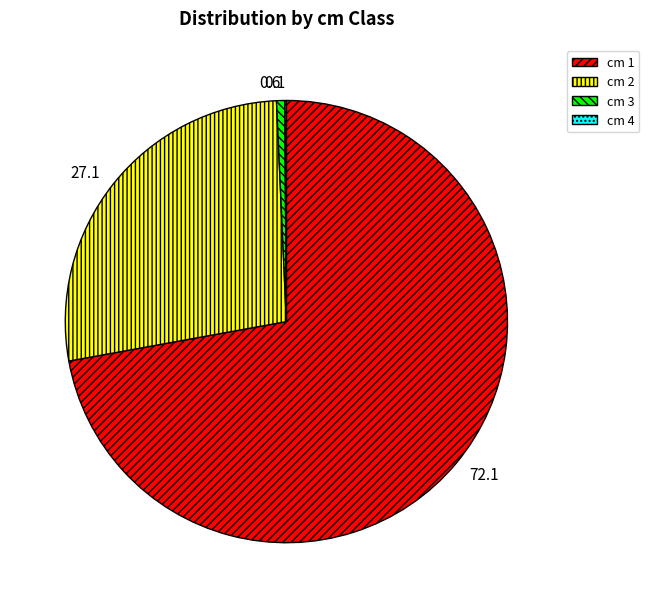

Does any single category account for the majority?

Yes